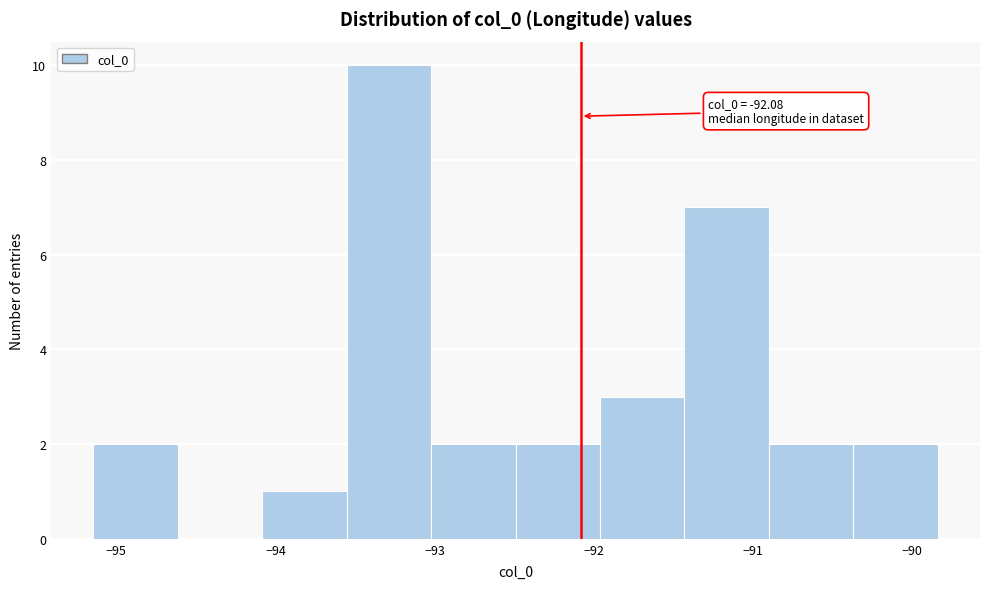

Which range on the x-axis has the tallest bar?

-93.6 to -93.0